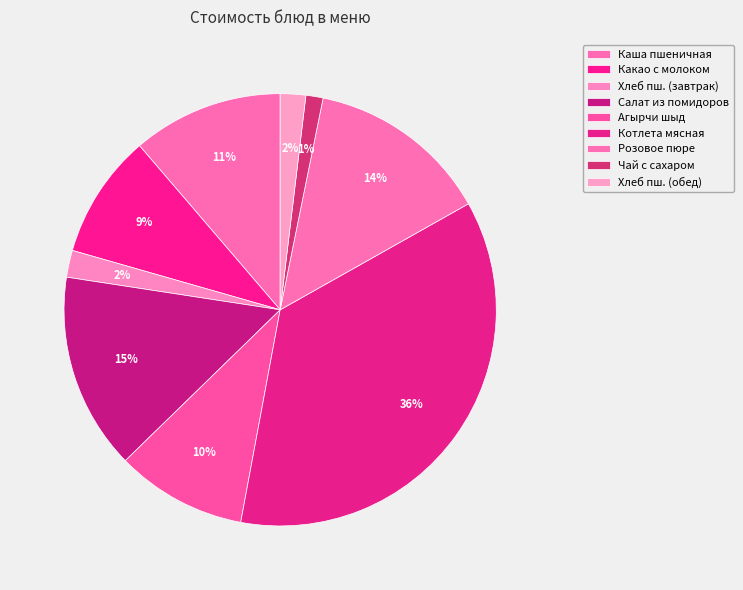

How many slices are in this pie chart?

9